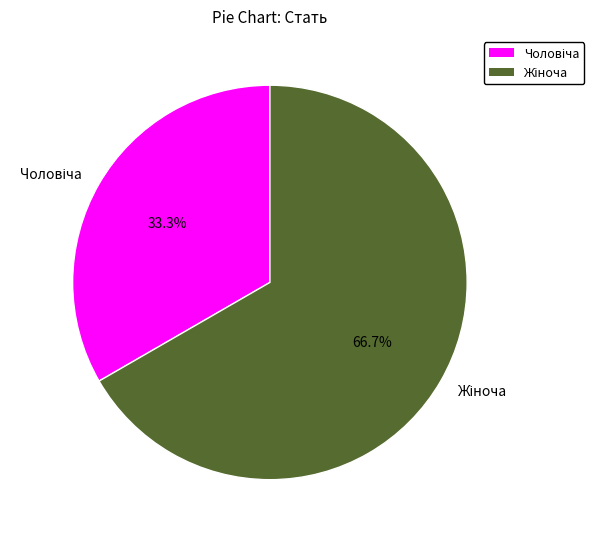

Does any single category account for the majority?

Yes